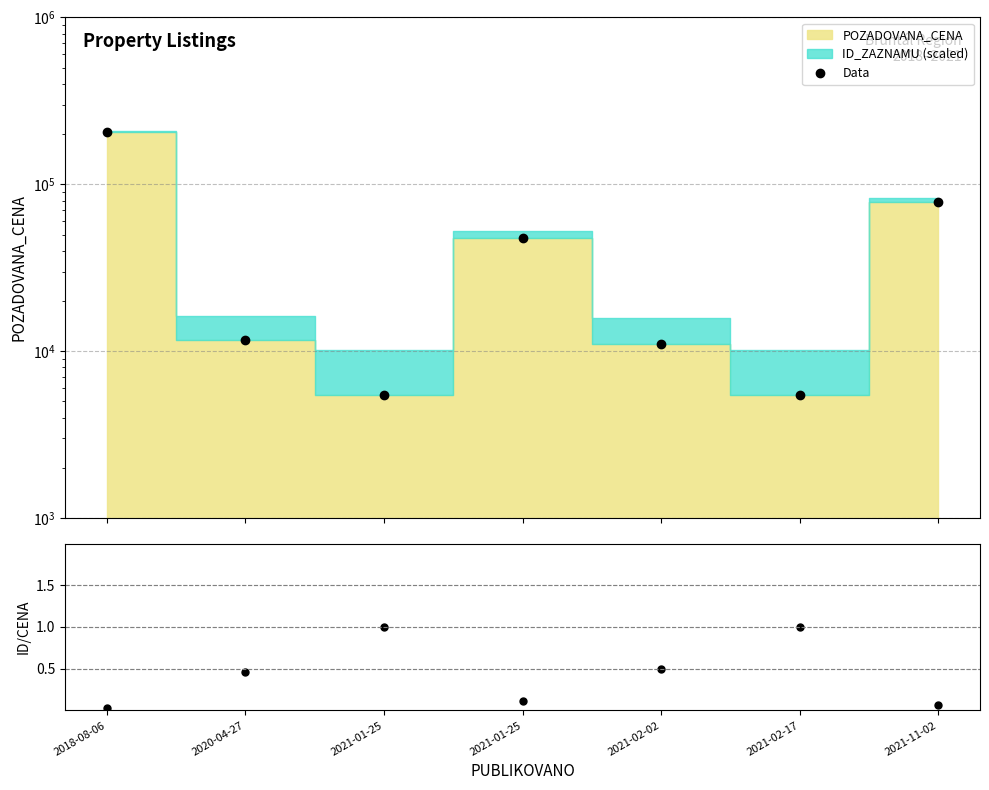

True or false: ID/CENA ratio and Data intersect in this chart.

False